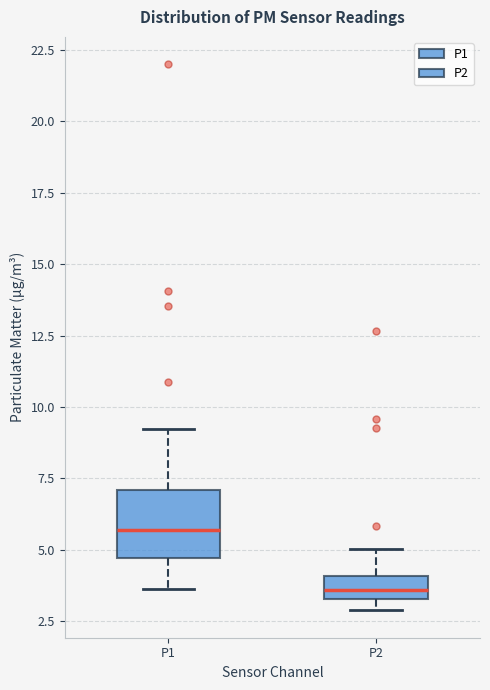

Which box has the highest median line?

P1